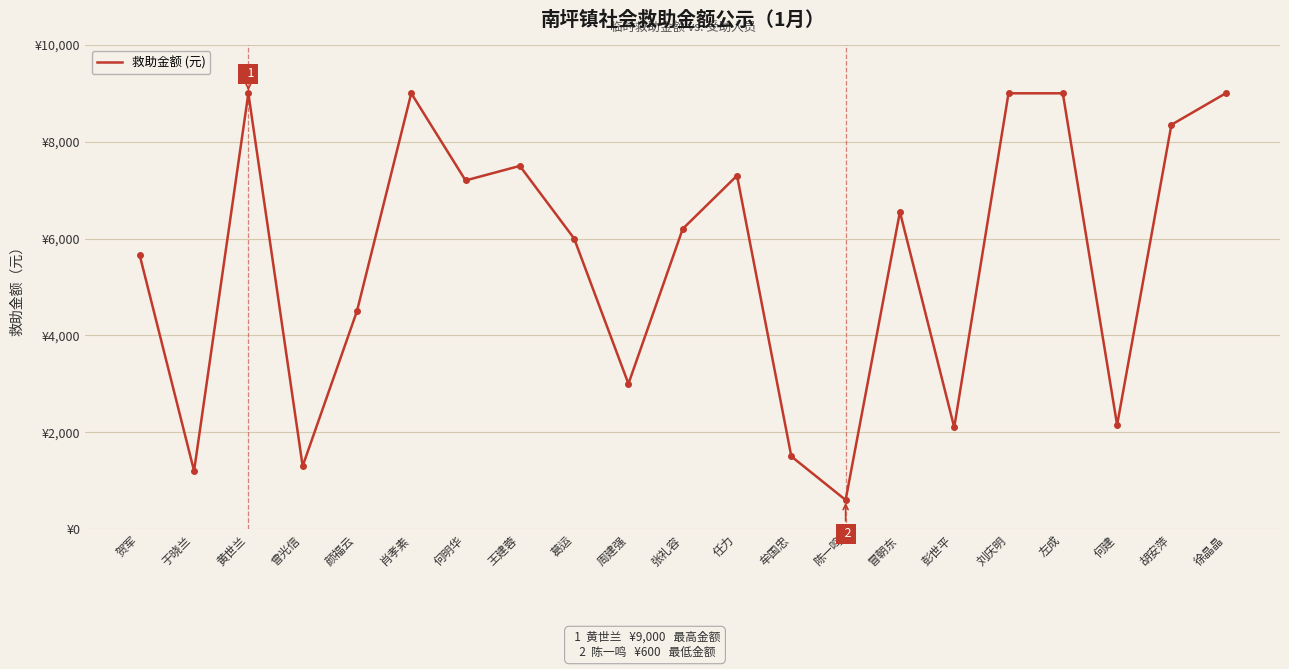

What is the ratio of the value at 肖孝素 to the value at 陈一鸣?

15.0